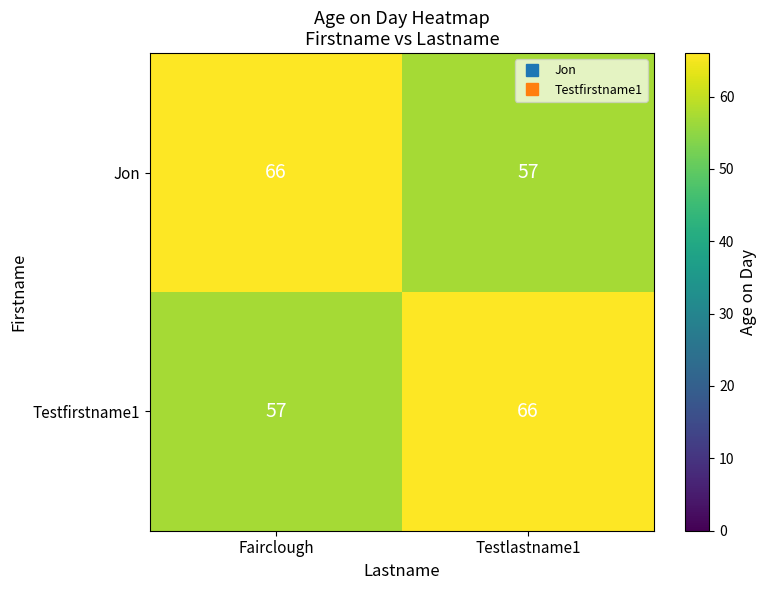

Reading left to right, extract all data points from this chart.

Jon: Fairclough=66	Testlastname1=57
Testfirstname1: Fairclough=57	Testlastname1=66